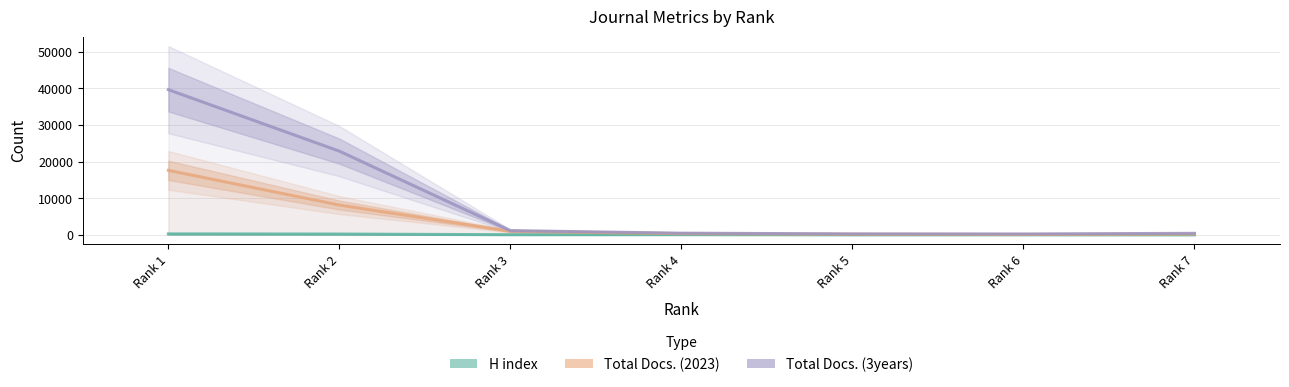

Is it true that Total Docs. (3years) equals 471 at Rank 4?

True